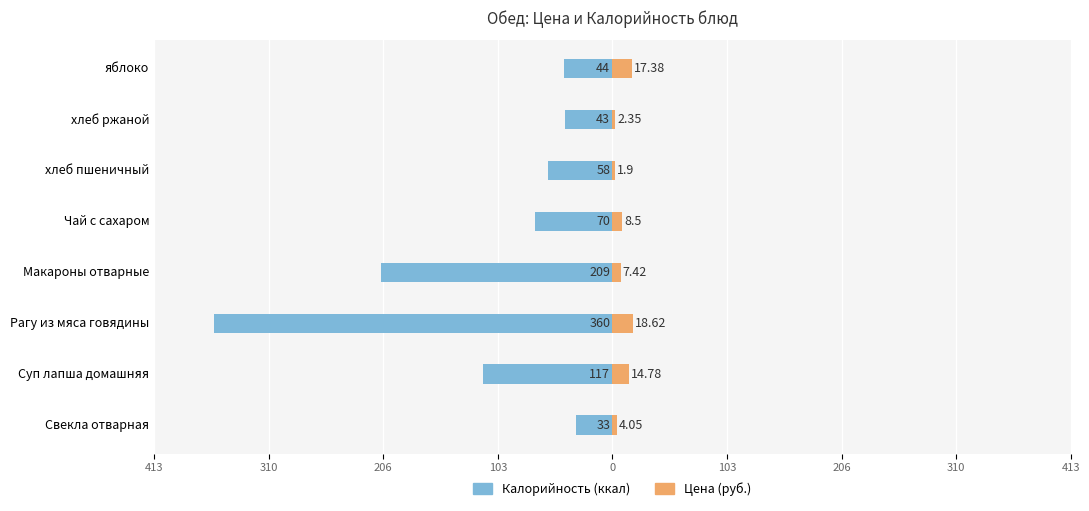

What is the difference between the second highest and second lowest values in the Калорийность series?

166.0